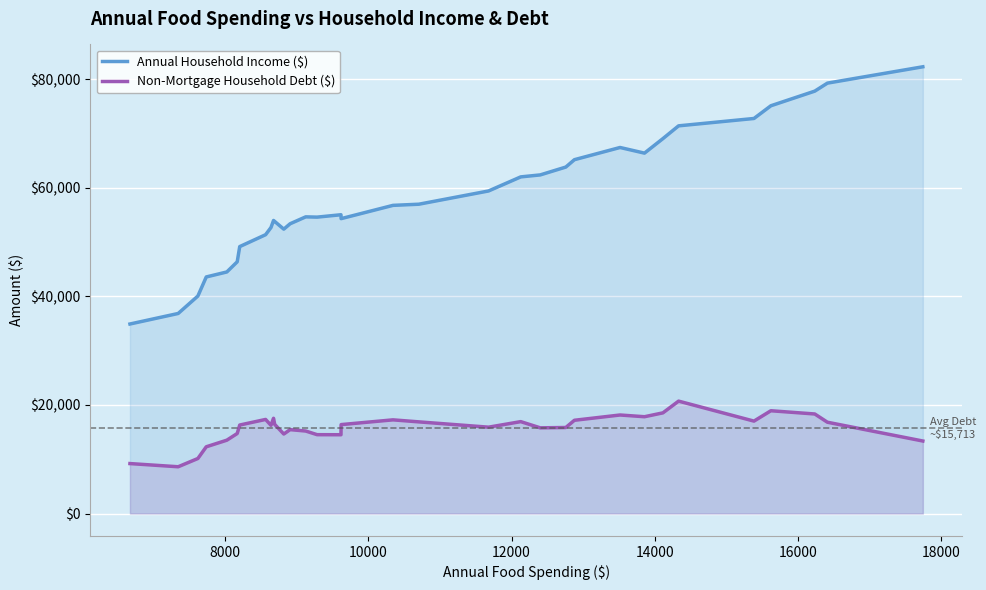

Rank the series by their maximum value, from lowest to highest.

Non-Mortgage Household Debt ($), Annual Household Income ($)